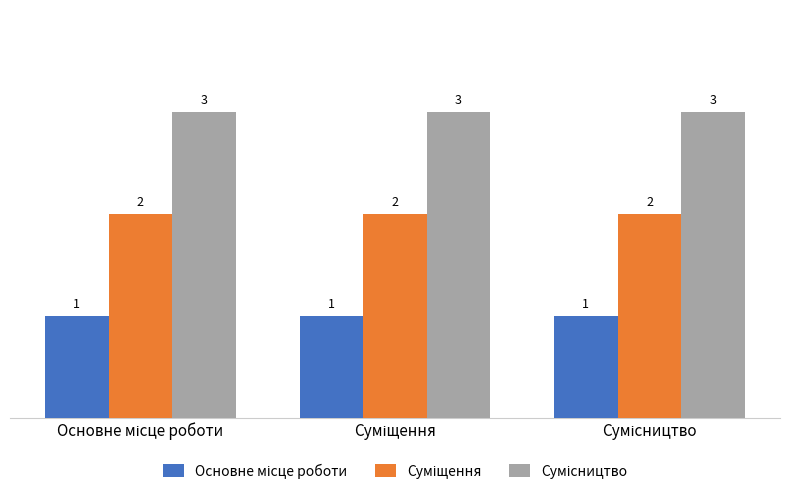

Count the number of categories in the chart.

3